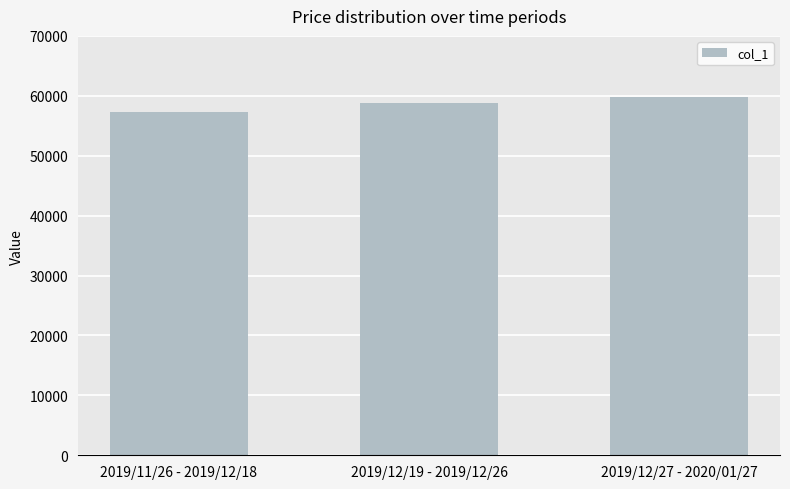

At which category does the chart reach its minimum across all series?

2019/11/26 - 2019/12/18